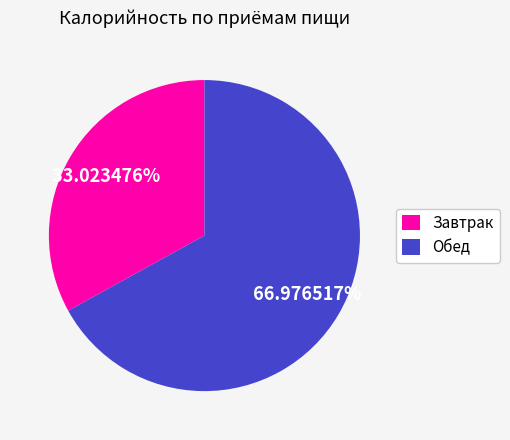

How much of the chart is everything except Завтрак?

67.0%